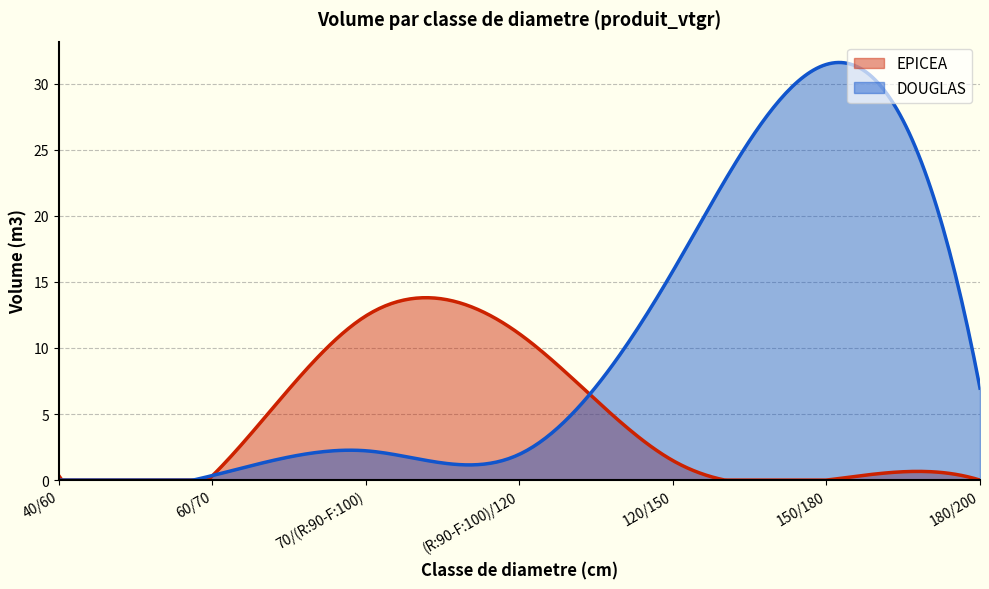

What are all the series names shown in the legend?

EPICEA, DOUGLAS